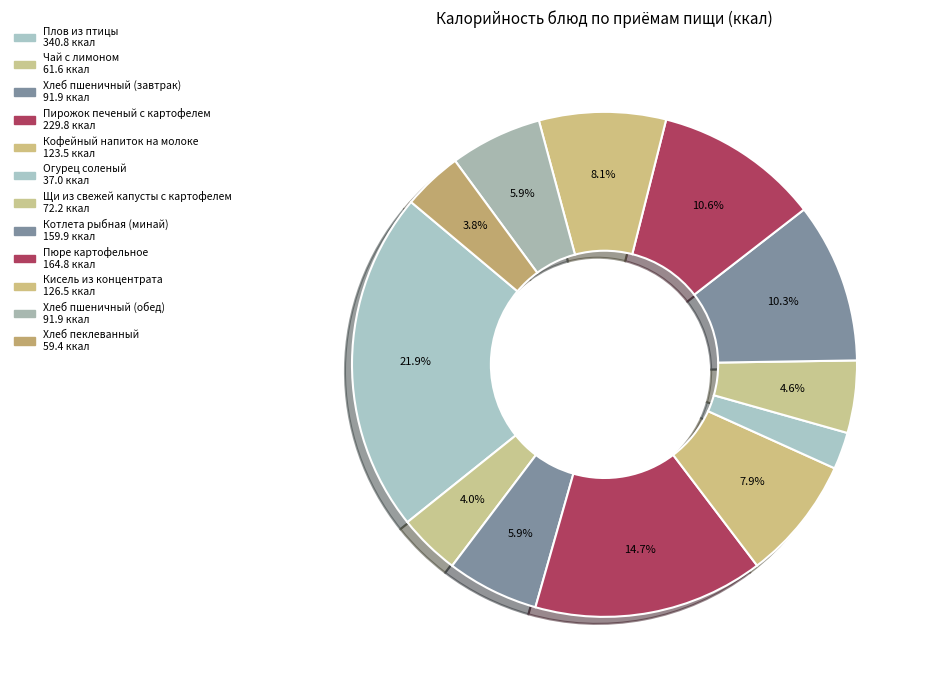

How many segments does this pie chart have?

12